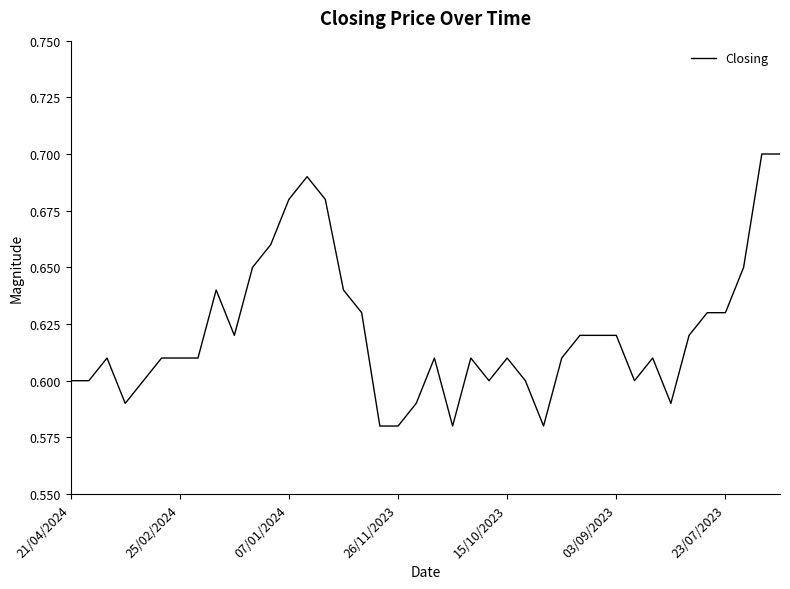

How many lines are shown in the chart?

1